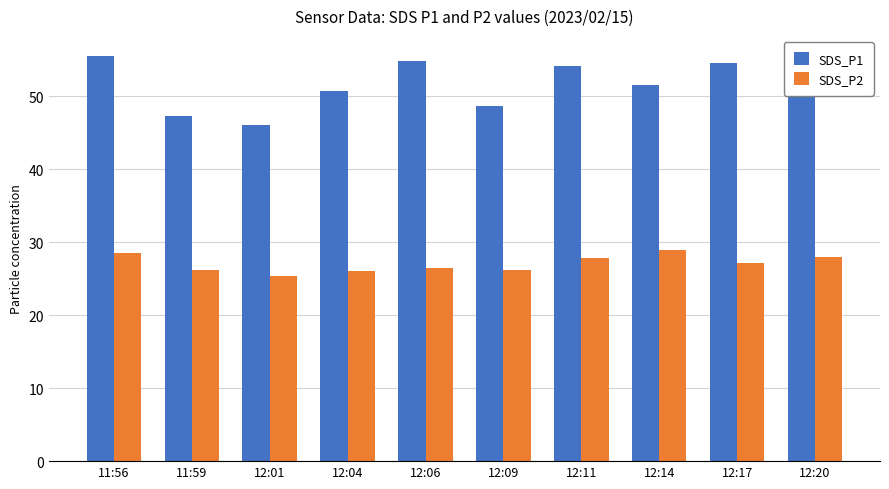

What are all the series names shown in the legend?

SDS_P1, SDS_P2